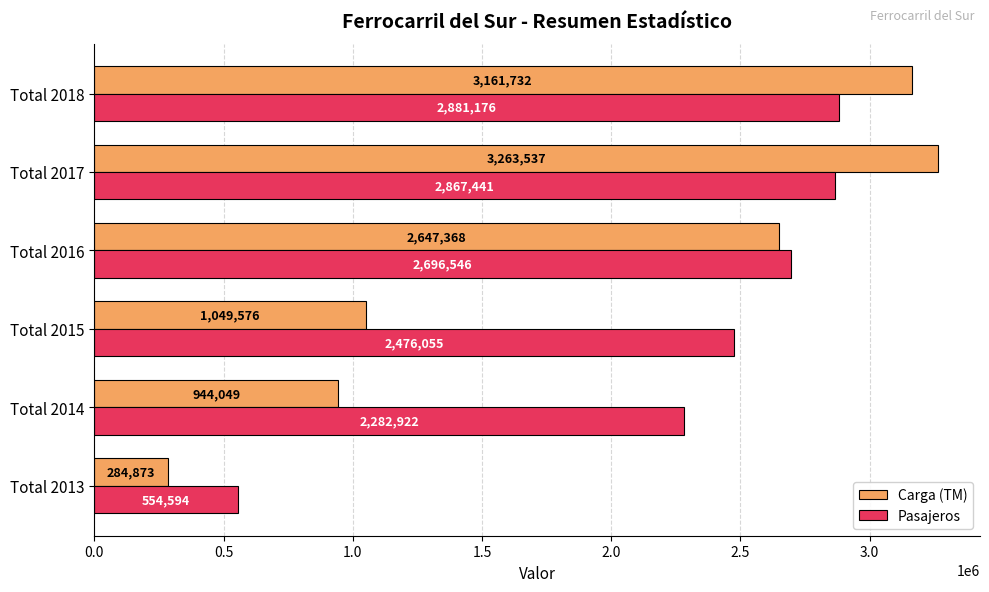

What is the greatest value displayed?

3263536.9